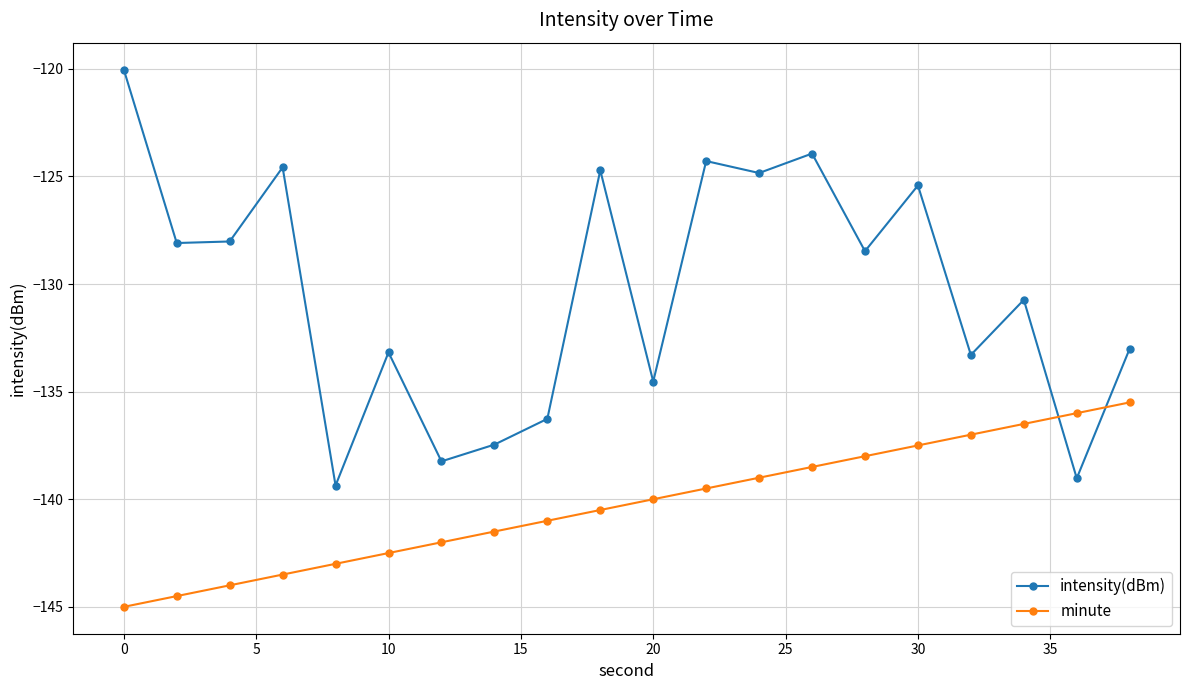

Rank the series by their maximum value, from highest to lowest.

intensity(dBm), minute